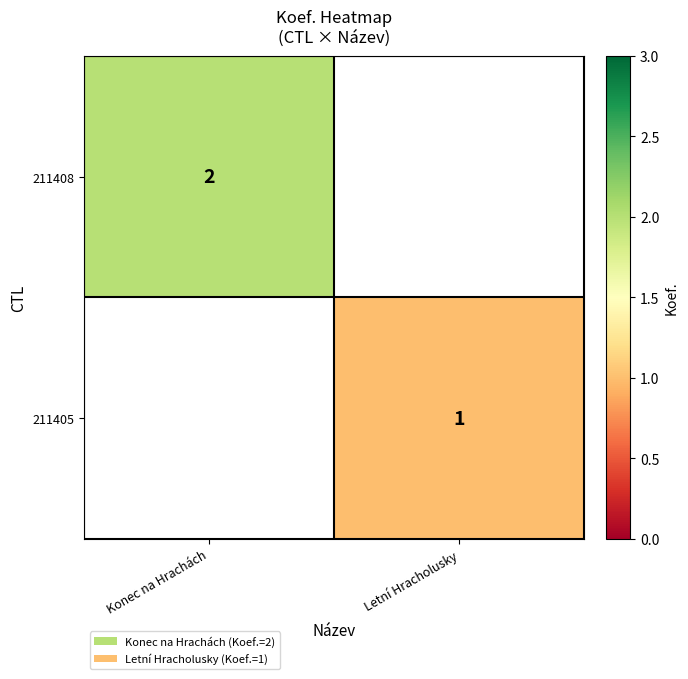

Is it true that 211408 equals 1 at Konec na Hrachách?

False